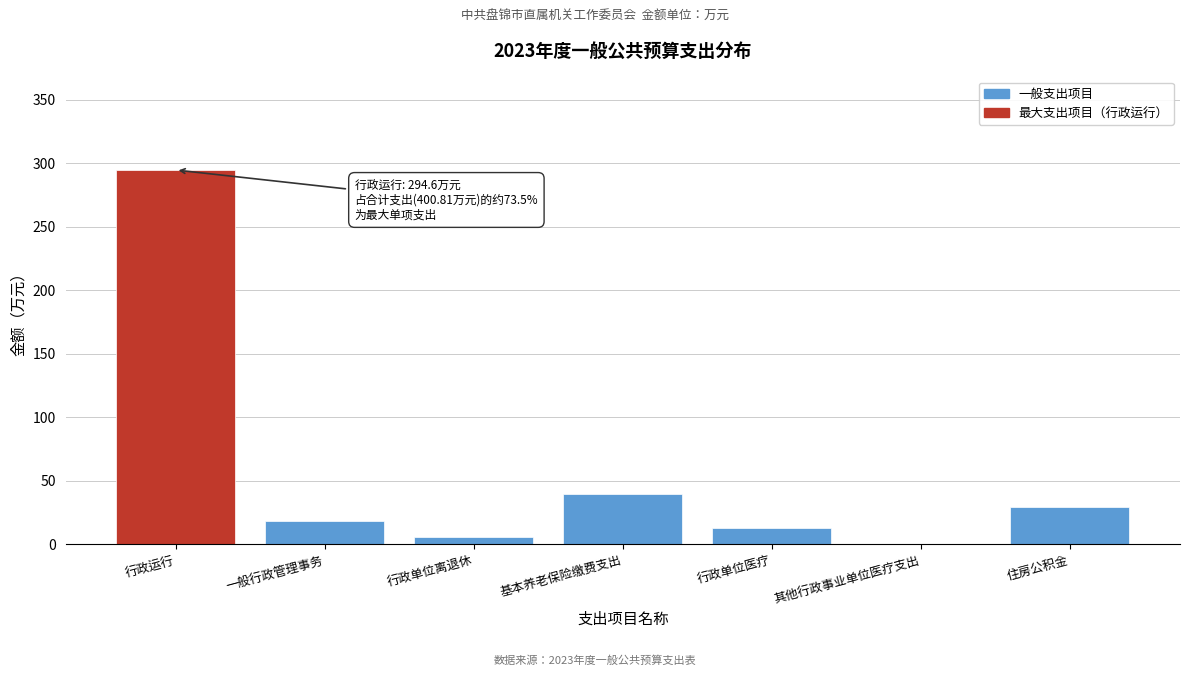

Reading right to left, list all the values displayed in this chart.

住房公积金=29.5	其他行政事业单位医疗支出=0.6	行政单位医疗=13.1	基本养老保险缴费支出=39.4	行政单位离退休=5.6	一般行政管理事务=18.0	行政运行=294.6